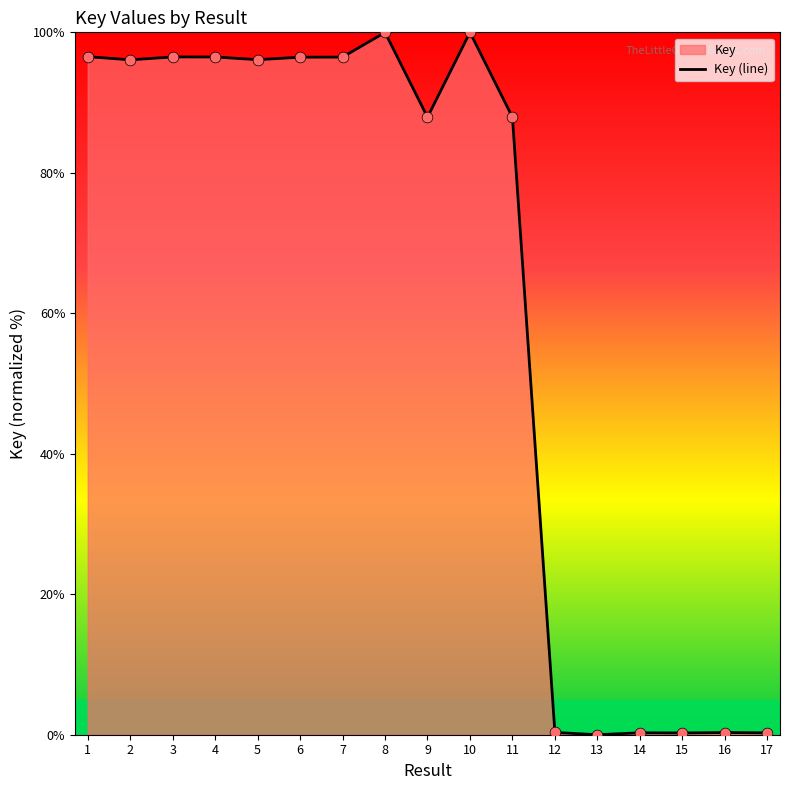

What is the change in value from 2 to 9?

-8.2